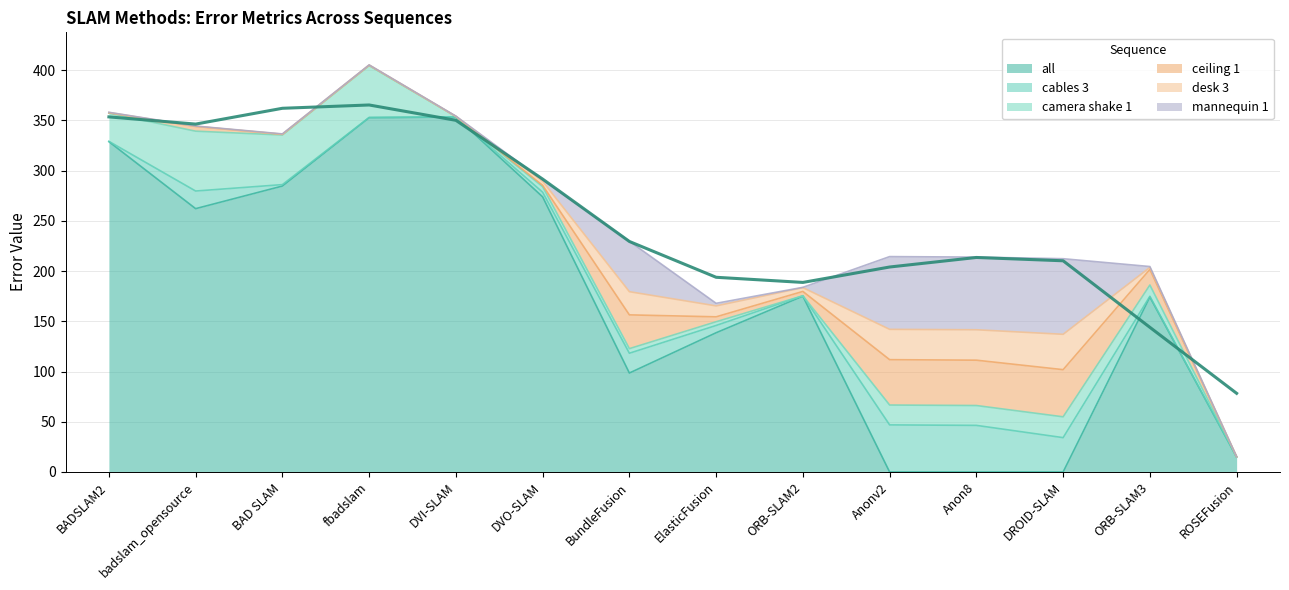

How many data points does each series have?

14